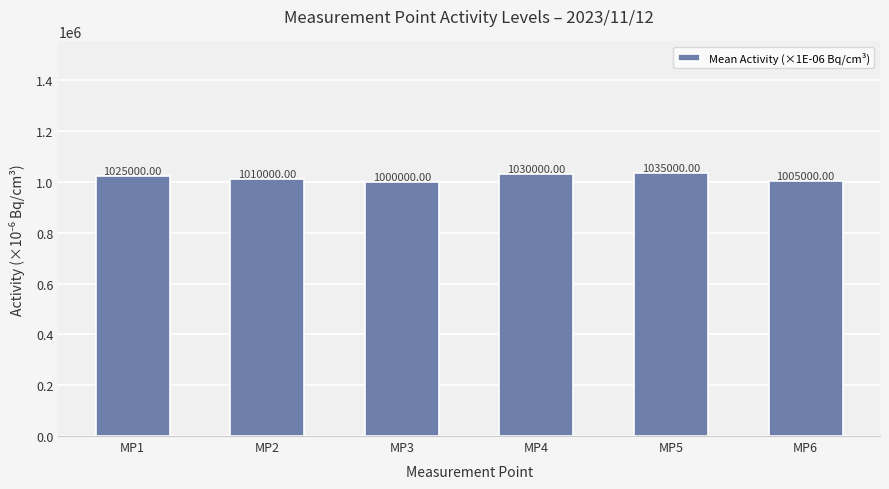

Reading left to right, extract all data points from this chart.

MP1=1025000.0	MP2=1010000.0	MP3=1000000.0	MP4=1030000.0	MP5=1035000.0	MP6=1005000.0